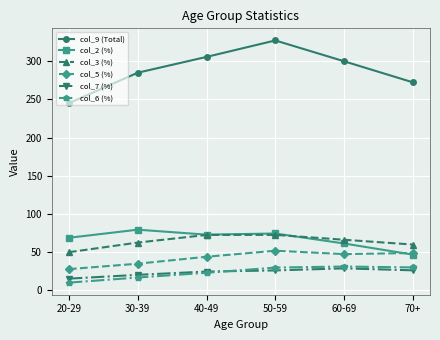

What is the sum of all col_5 (%) values?

253.2